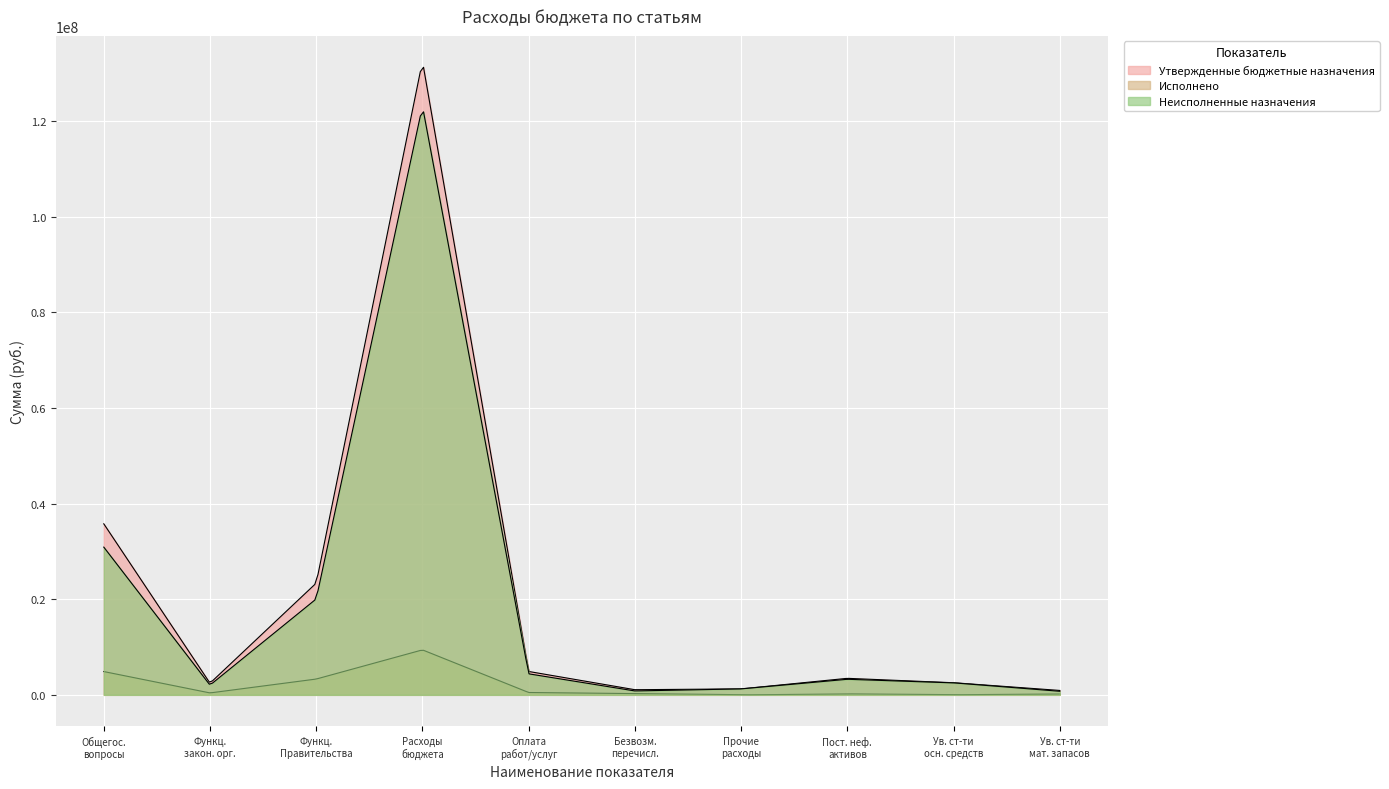

True or false: Исполнено has a value of 253389.1 at Увеличение стоимости материальных запасов.

False